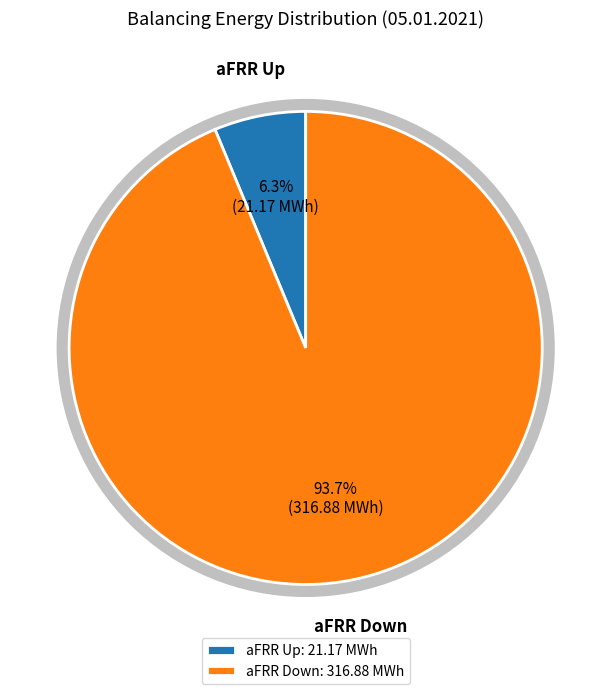

Which series changed the most between 3 and 22?

aFRR Down